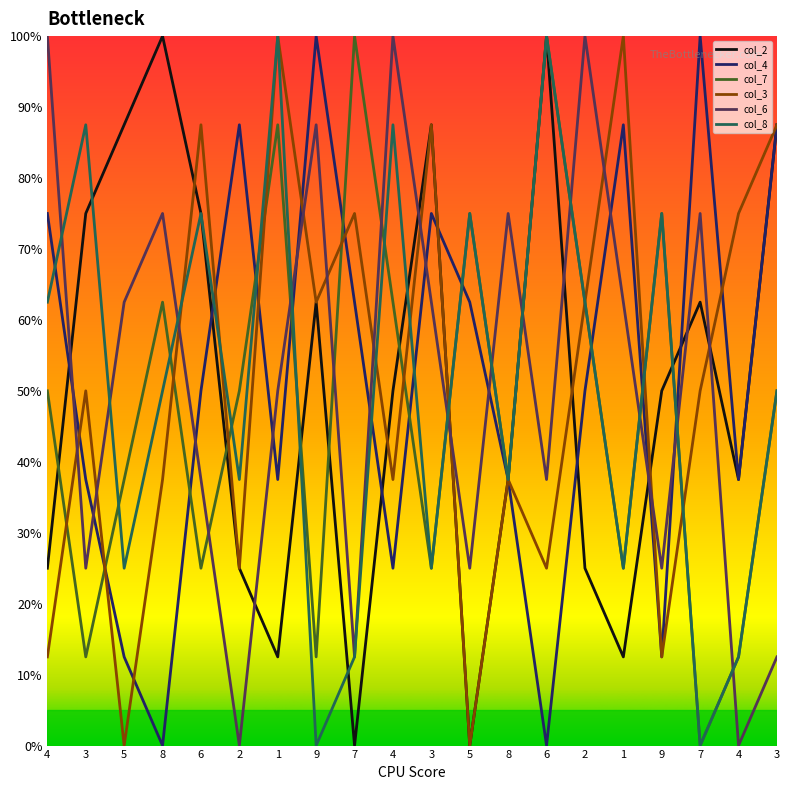

True or false: col_7 and col_6 cross at least once.

True